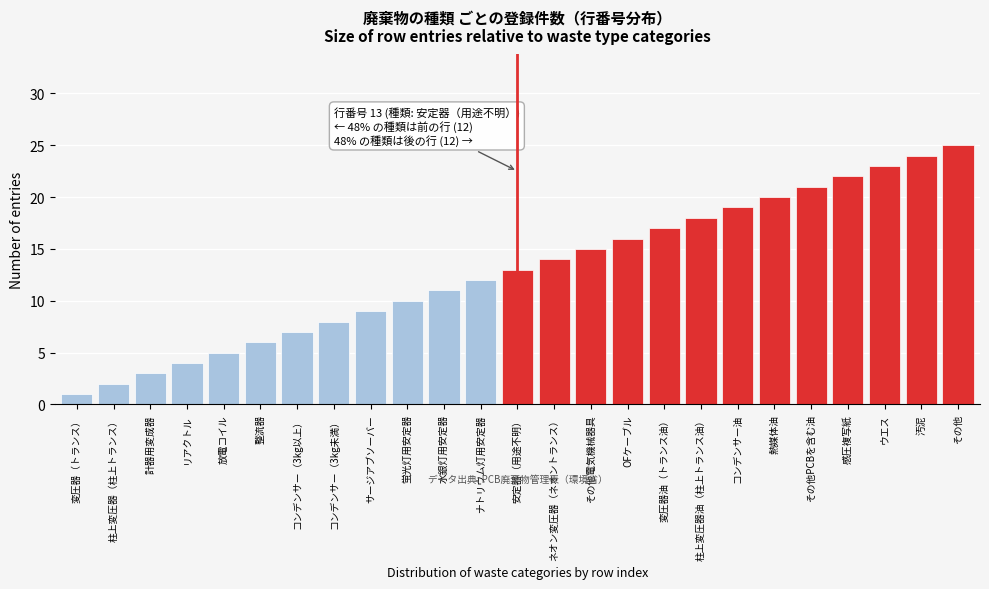

What is the change in value from 柱上変圧器（柱上トランス） to その他PCBを含む油?

+19